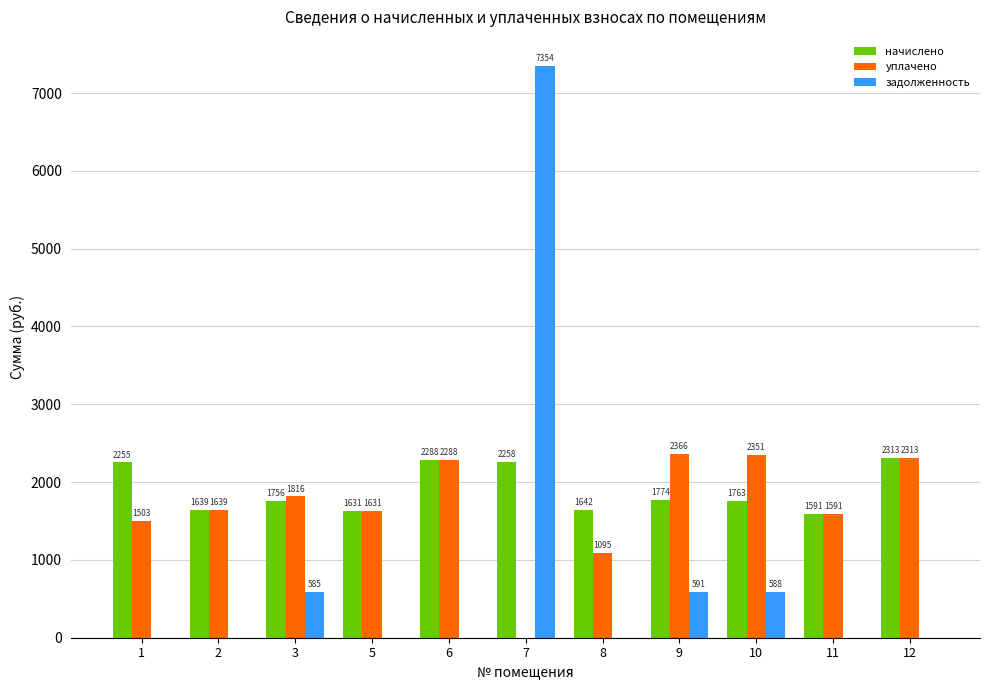

Does the chart contain stacked bars?

No